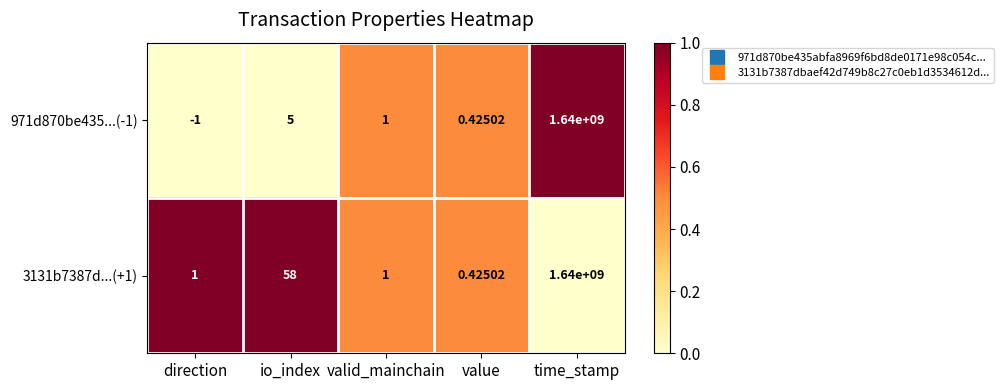

At which label is 971d870be435...(-1) closest to 819999999?

io_index